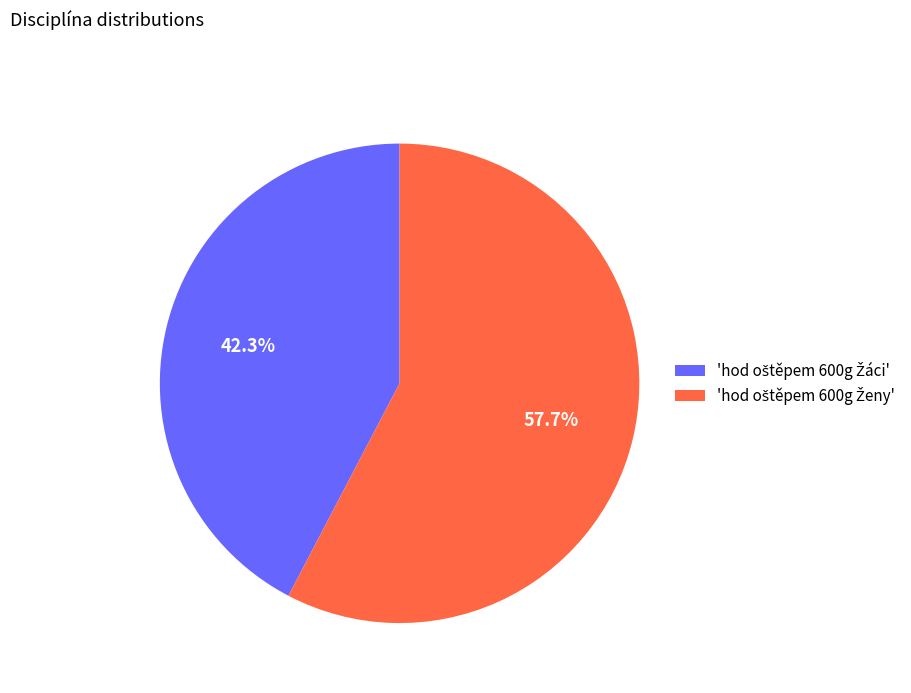

Is there a majority slice in this chart?

Yes